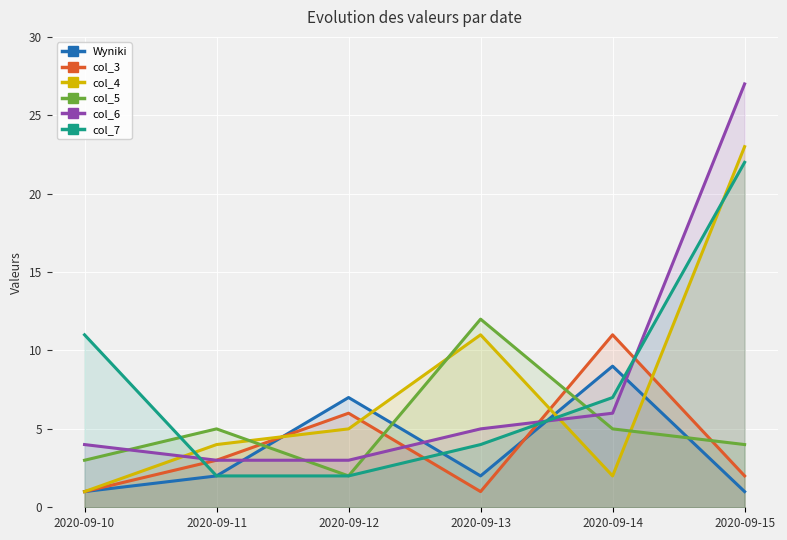

How many lines are shown in the chart?

6